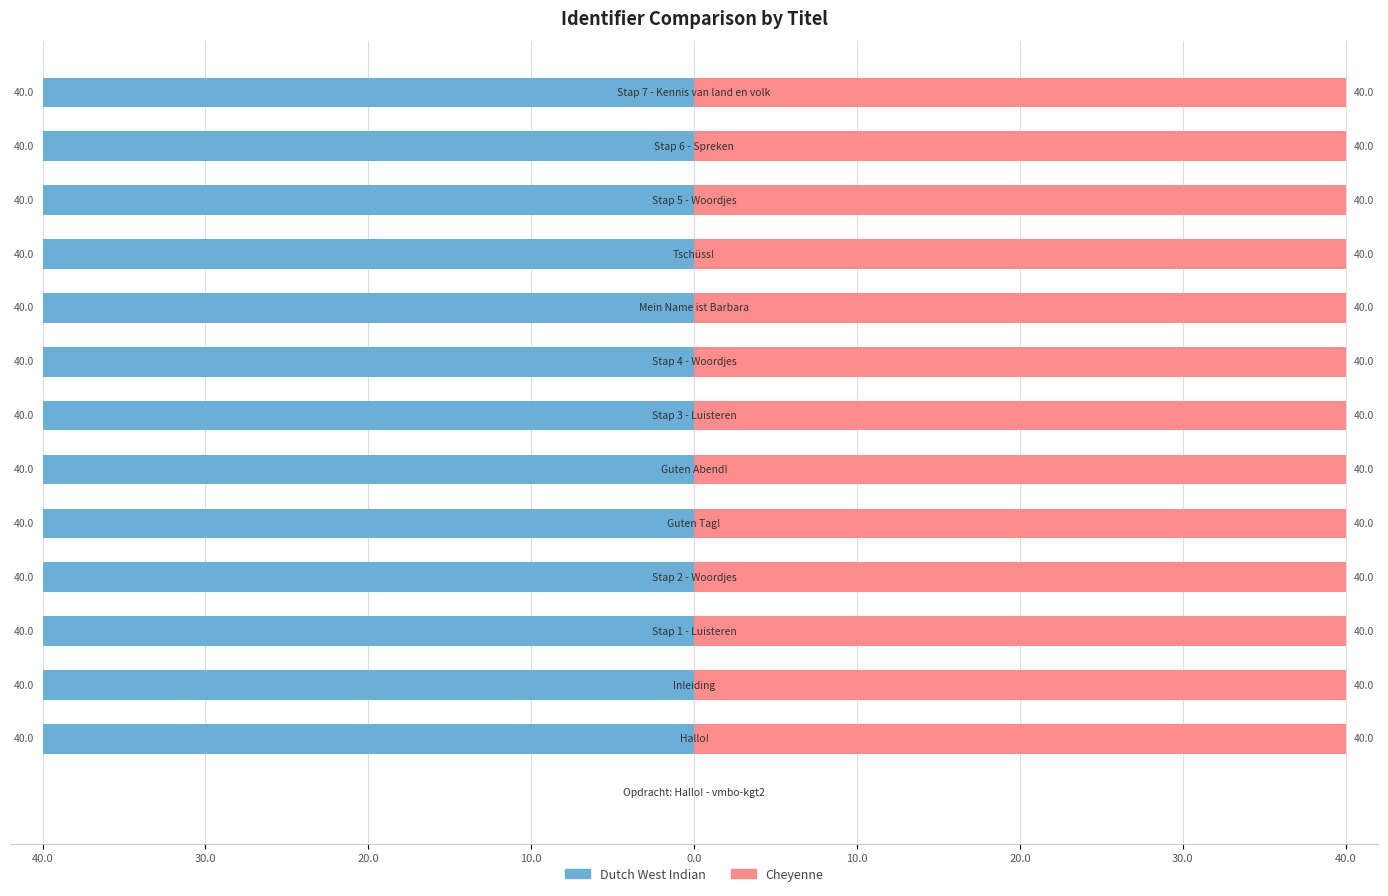

Where is Cheyenne nearest to the value 20?

40.0